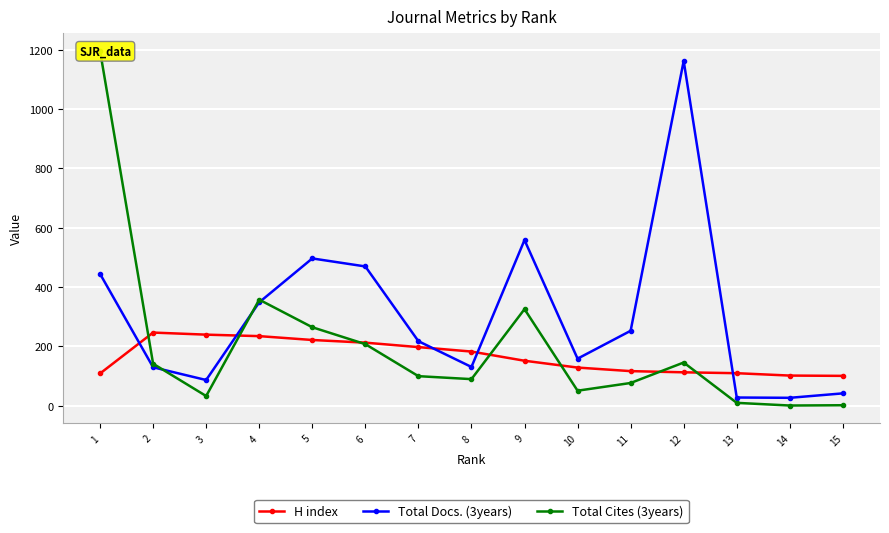

How many values in the Total Docs. (3years) series are below 217?

7